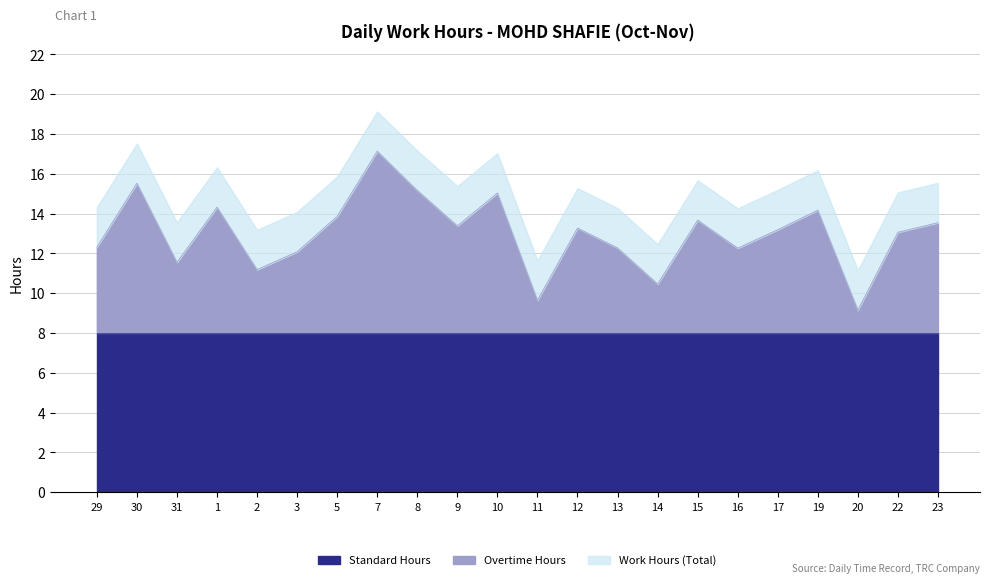

At how many categories does at least one series exceed 6?

22